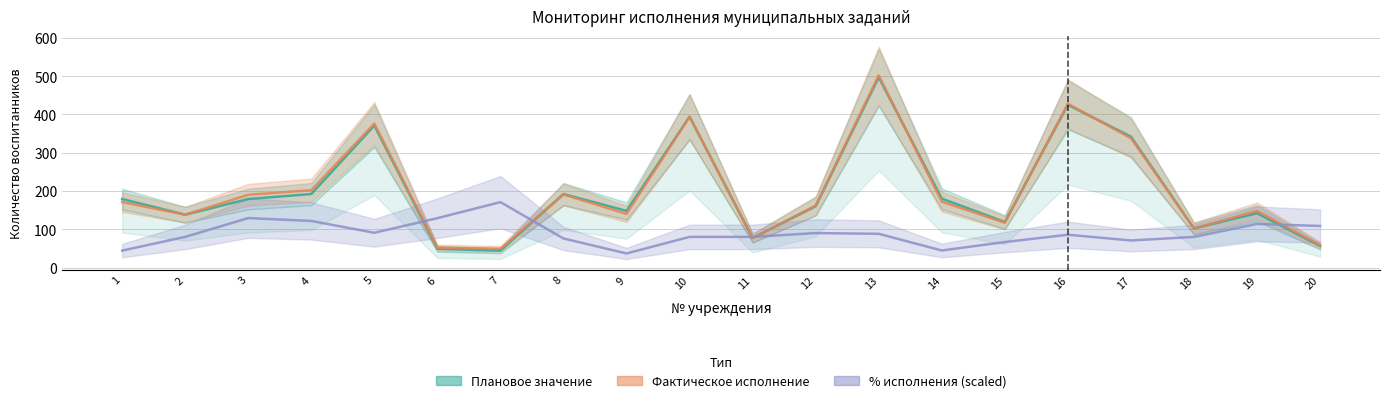

What is the sum of all Фактическое исполнение values?

4007.0